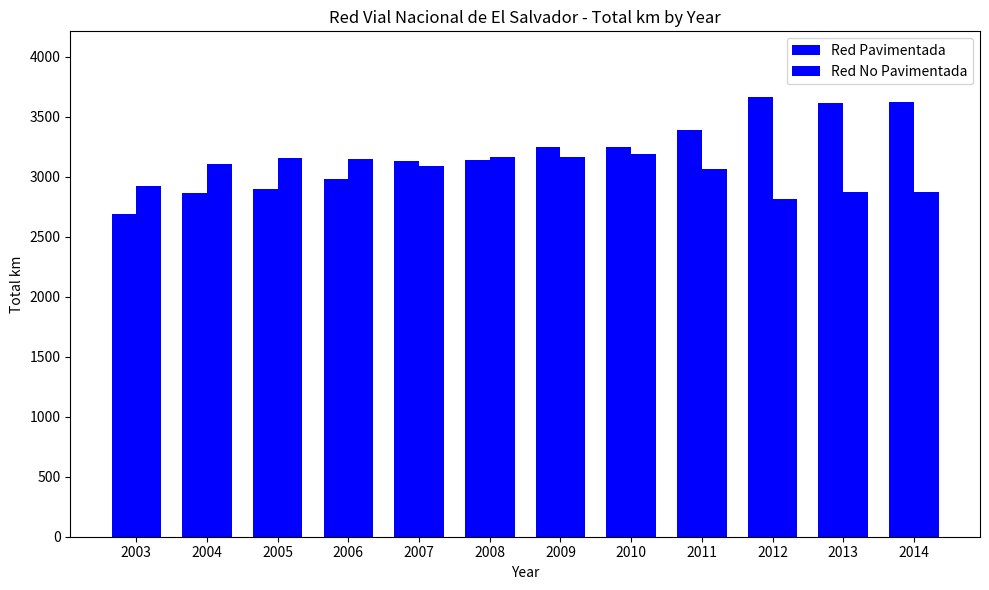

What is the spread (max minus min) of values at 2003?

233.2